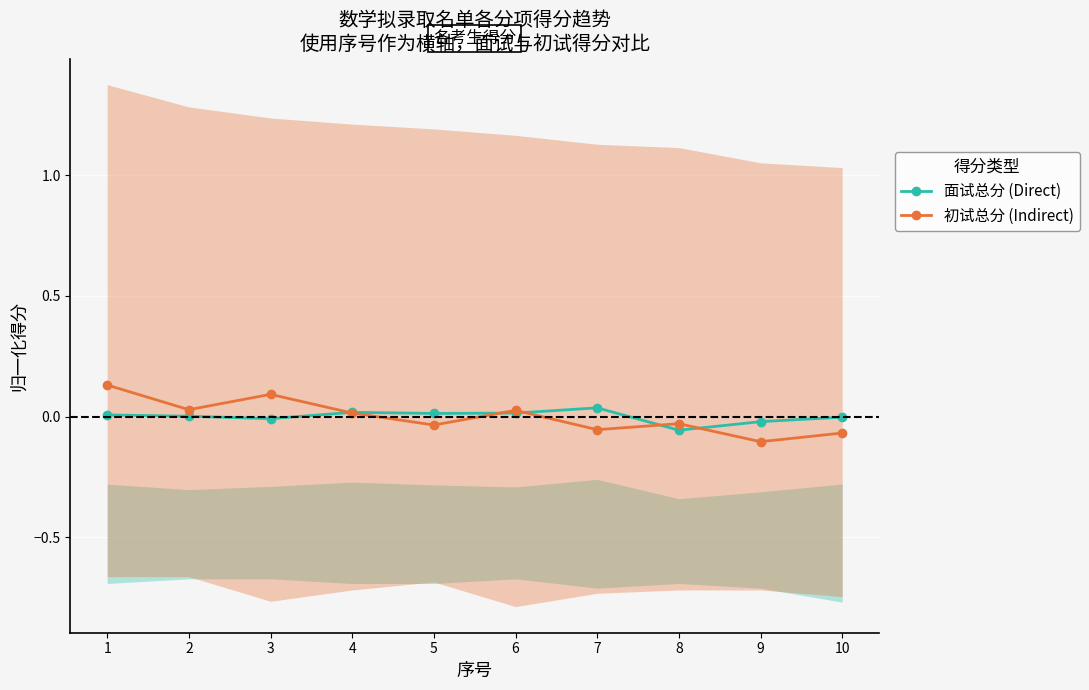

What is the minimum value shown in the chart?

-0.1